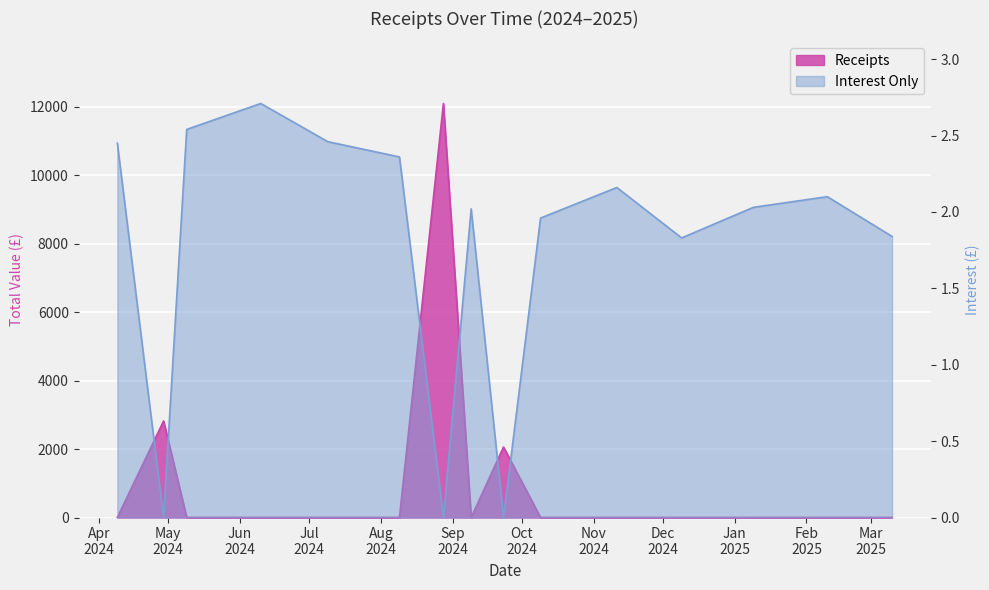

What is the label of the 2nd point from the left?

2024-04-29